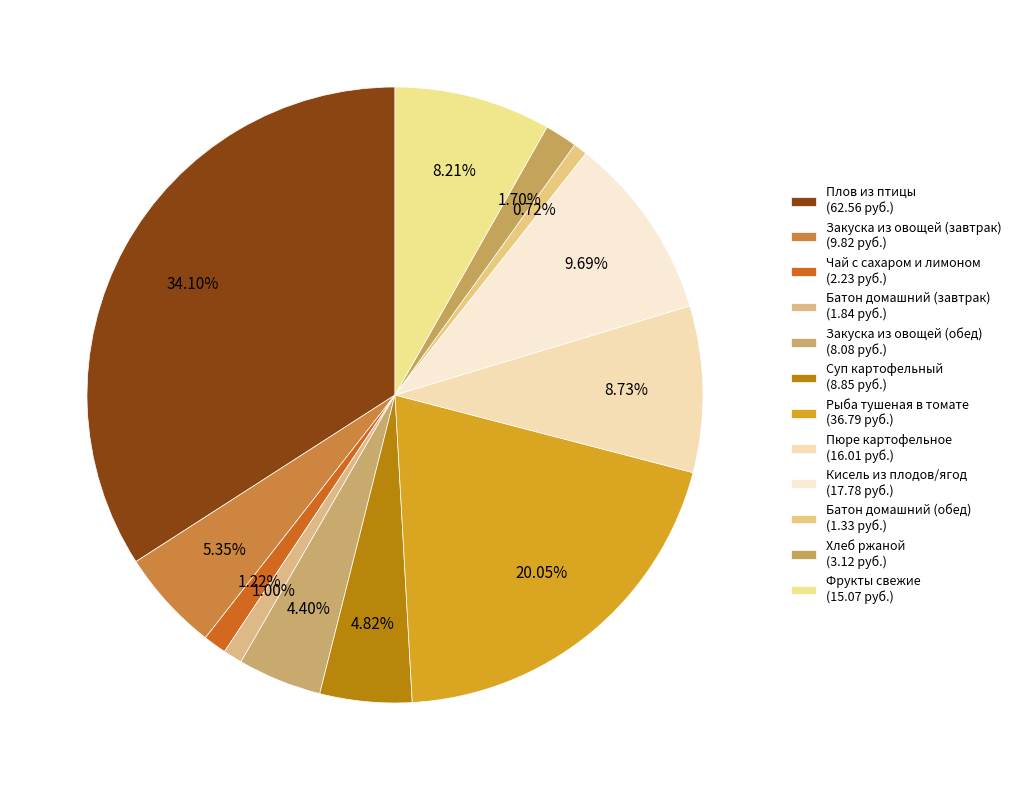

True or false: Батон домашний (обед) accounts for 1% of the total.

True